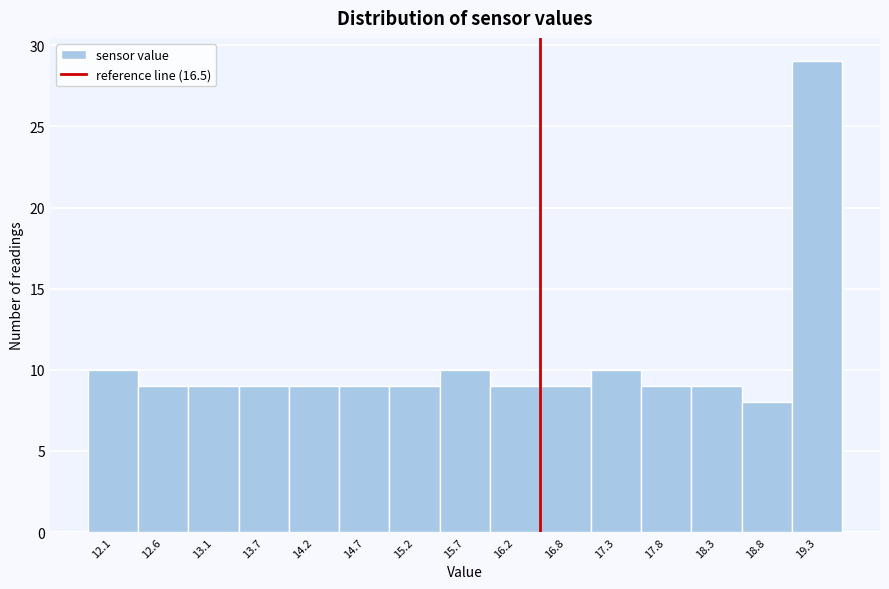

Which range on the x-axis has the tallest bar?

19.1 to 19.6